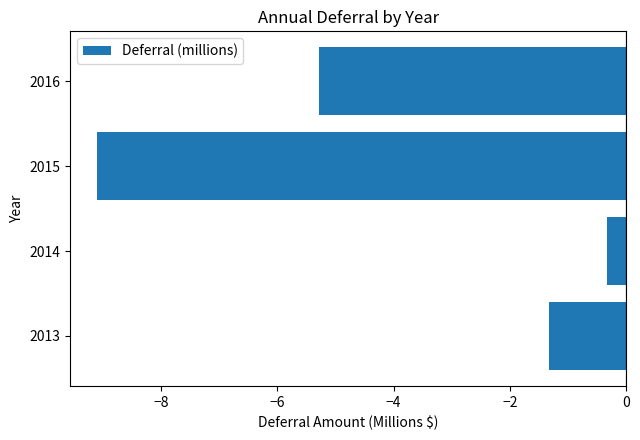

What is the approximate value at 2014?

-0.3